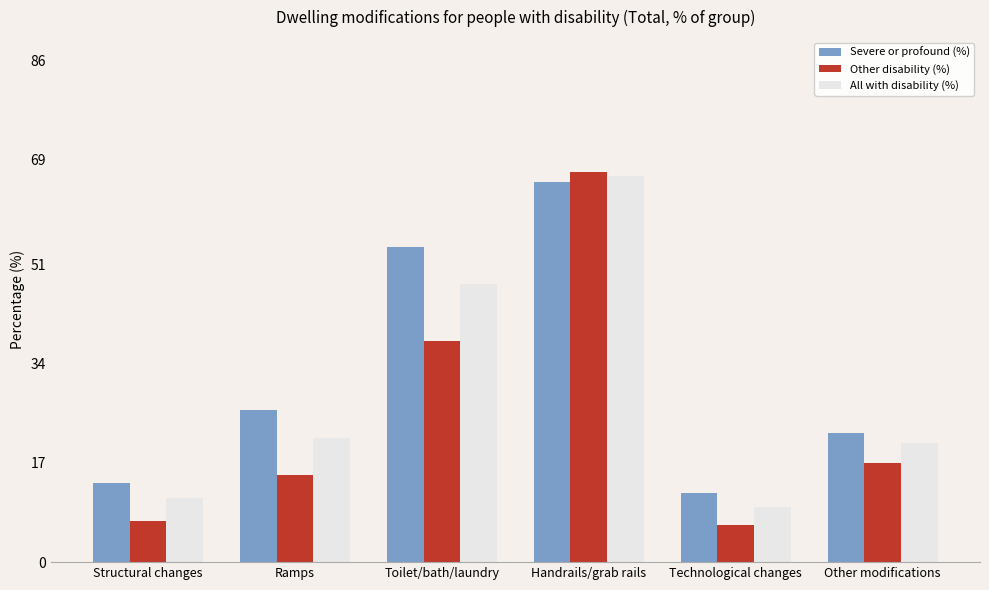

What is the label of the 3rd bar from the right?

Handrails/grab rails